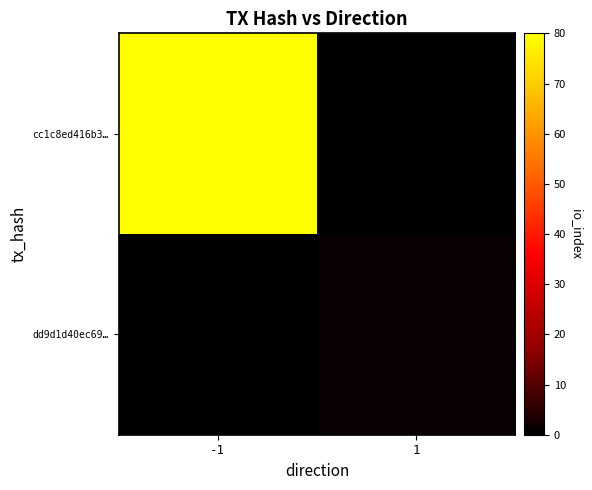

What is the difference between the highest and lowest values at -1?

80